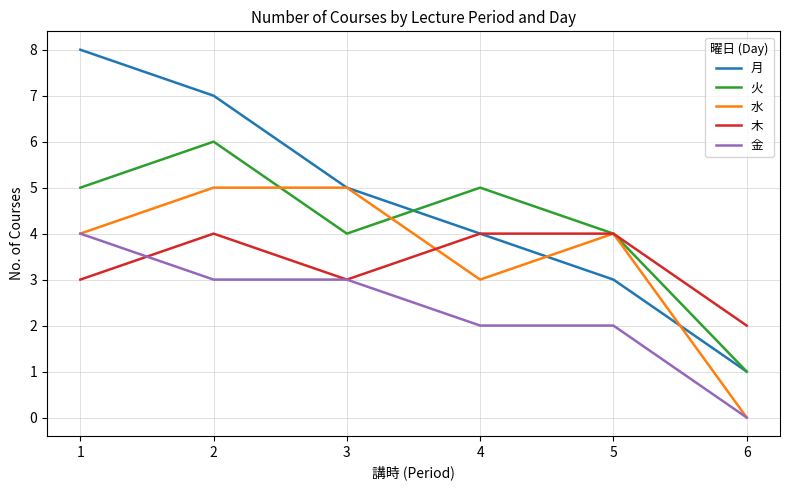

Which series has the widest spread of values?

月